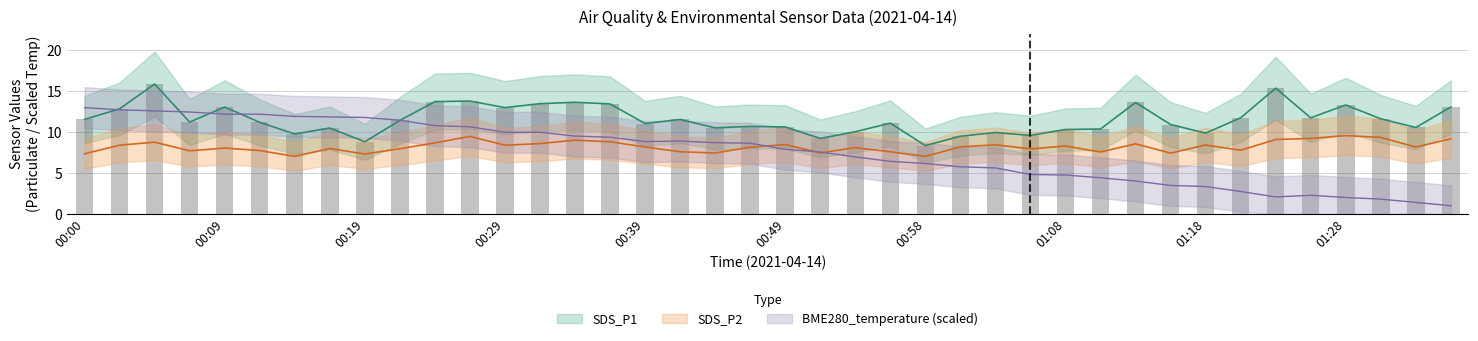

Which series changed the most between 00:51 and 01:11?

BME280_temperature